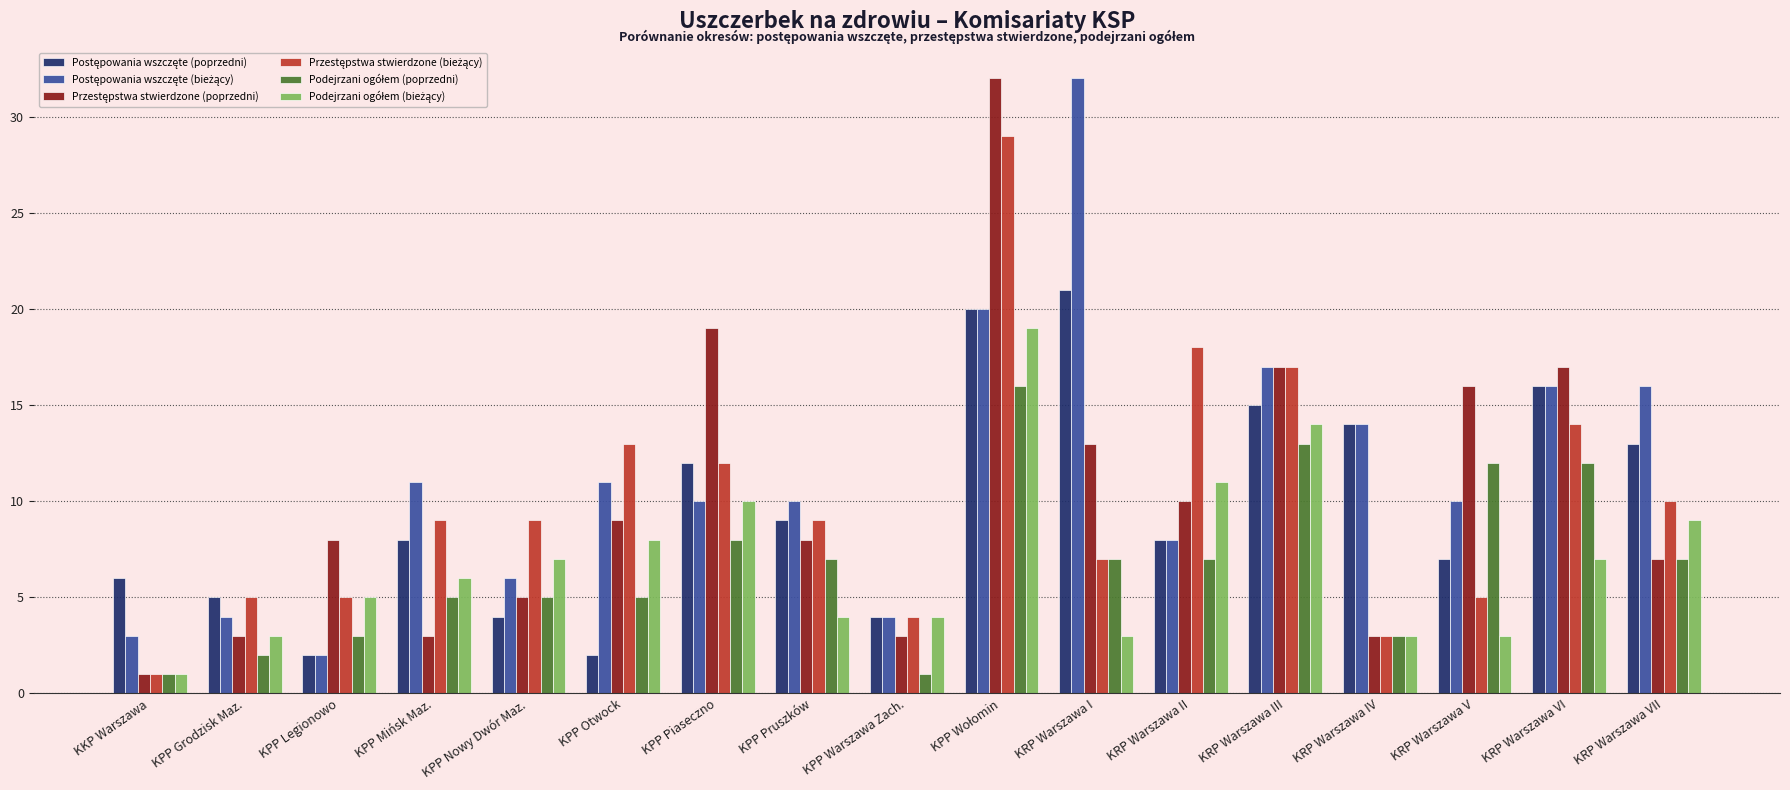

What is the label of the 16th bar from the left?

KRP Warszawa VI